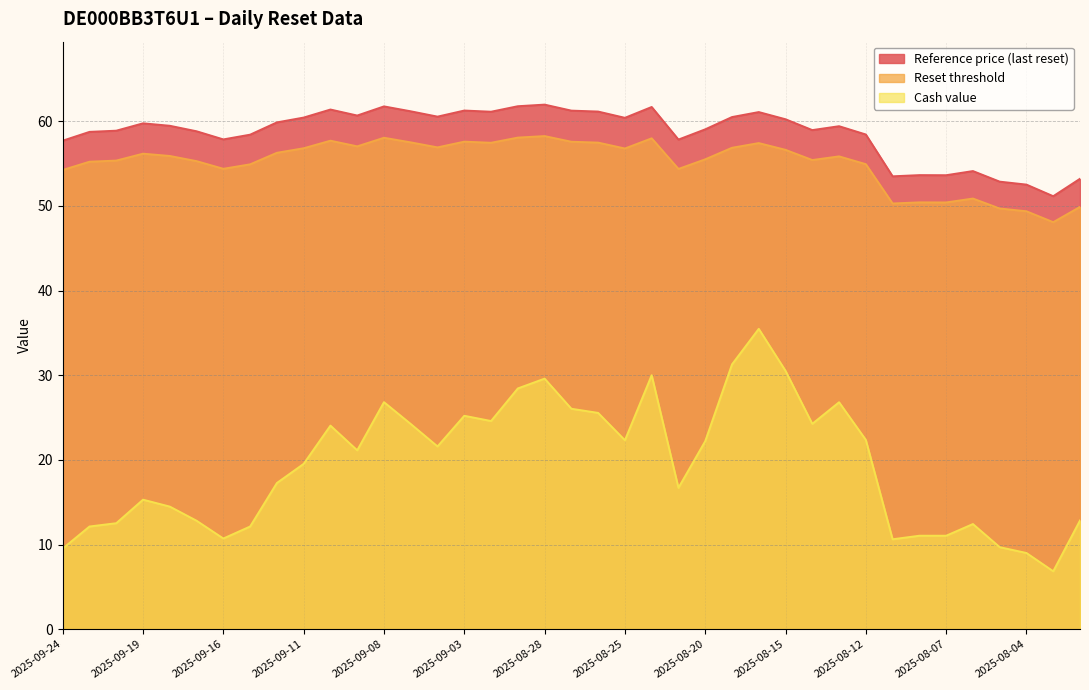

What is the average value of the Reference price (last reset) series?

58.6